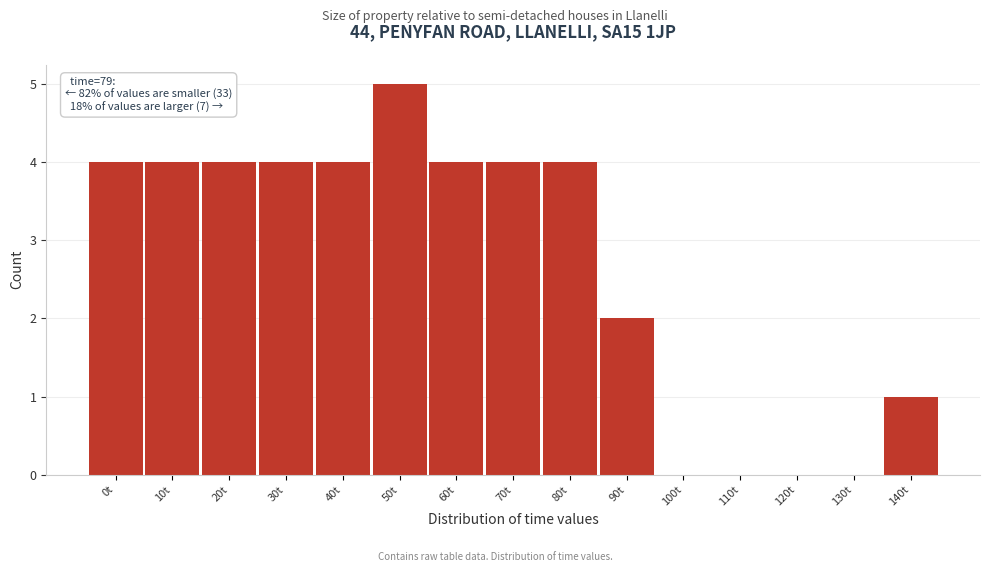

Reading left to right, transcribe all the data shown in this chart.

0t=4	10t=4	20t=4	30t=4	40t=4	50t=5	60t=4	70t=4	80t=4	90t=2	100t=0	110t=0	120t=0	130t=0	140t=1